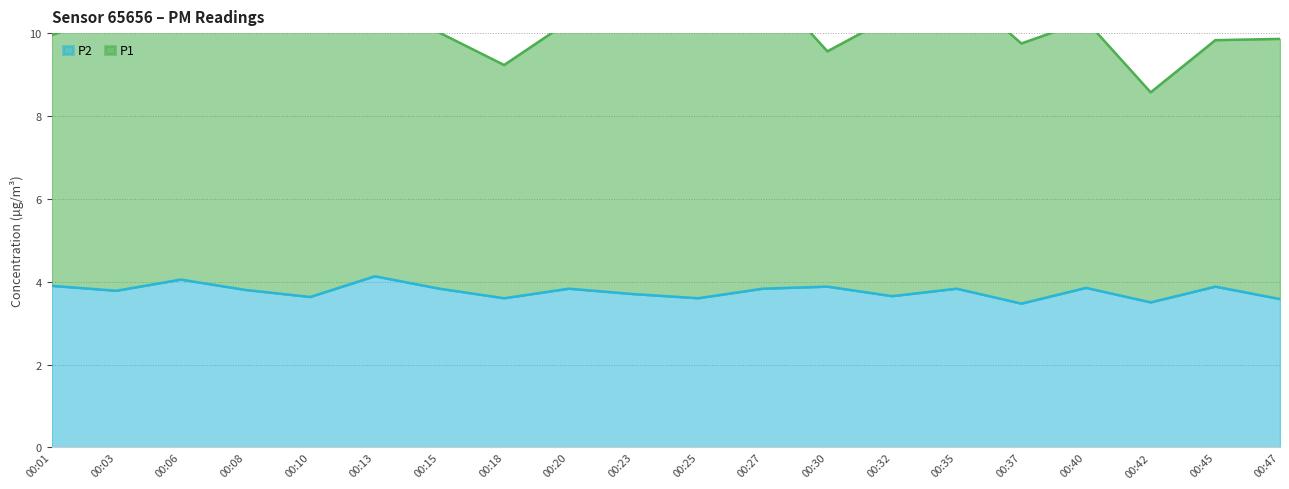

What is the change in value from 00:23 to 00:32?

-0.1